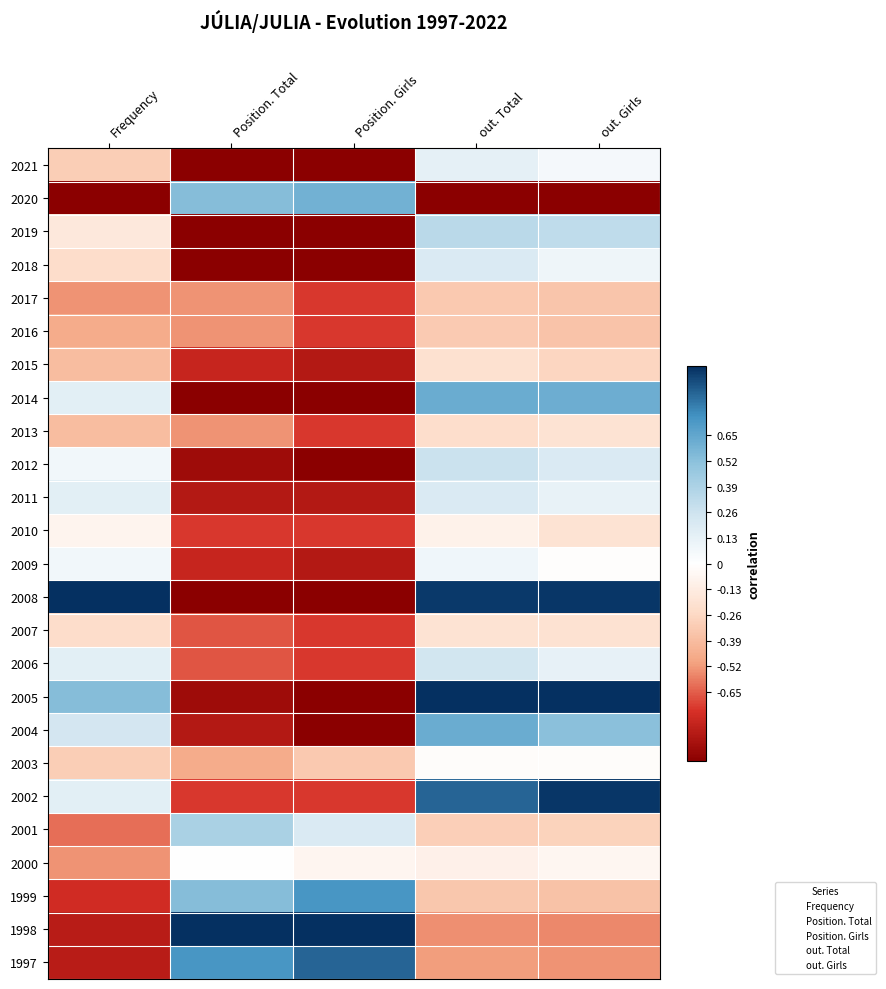

What is the total value across all series at out. Girls?

0.6